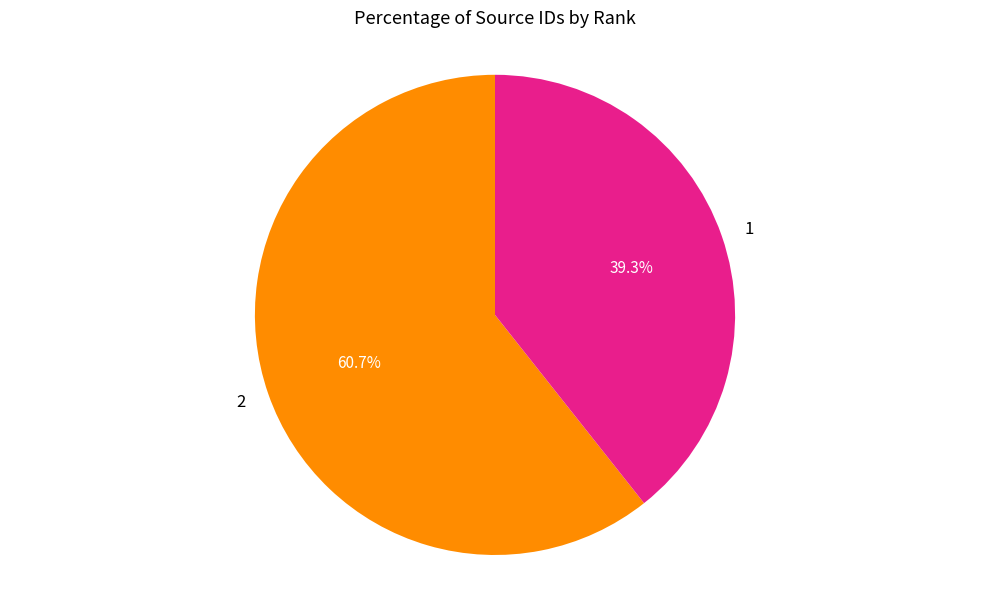

The 2 slice represents 50% of the pie. True or false?

False